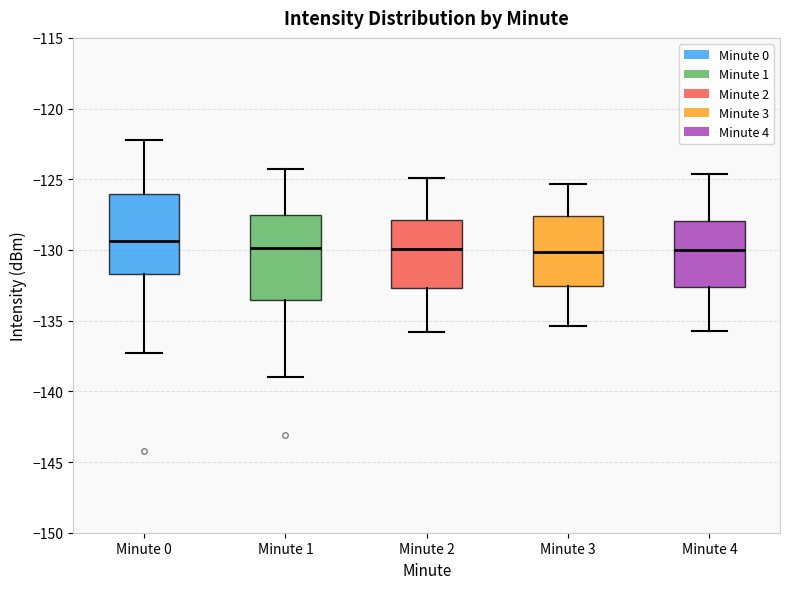

Which box has the highest median line?

Minute 0